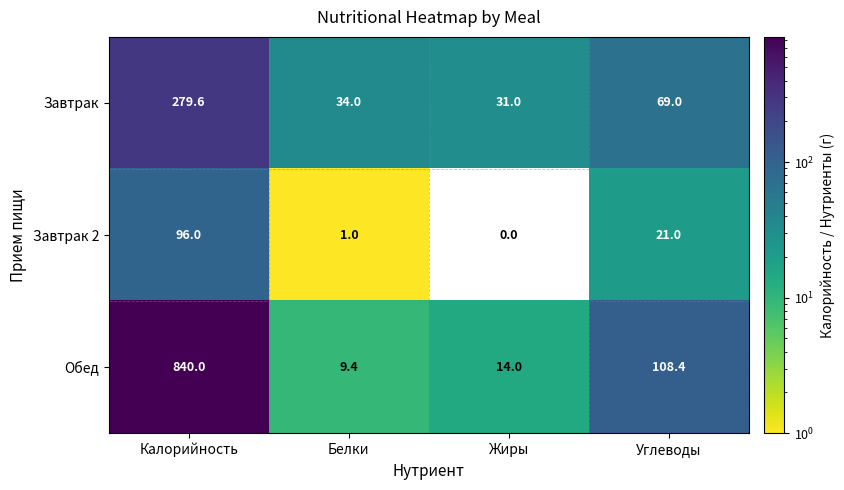

True or false: Завтрак 2 has a value of 55.4 at Калорийность.

False